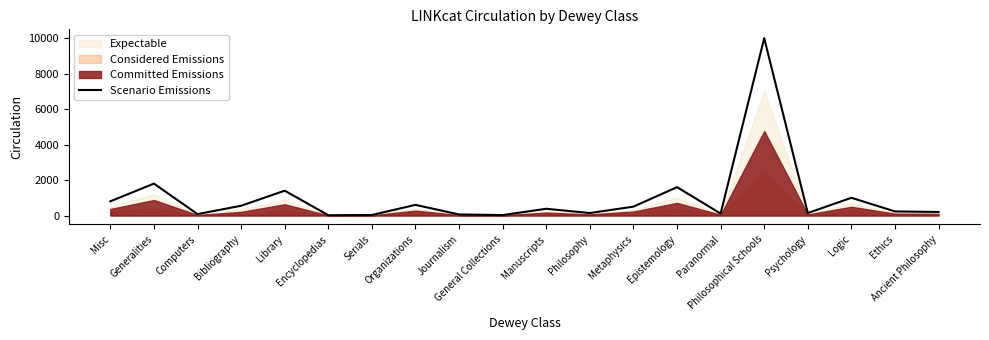

What position from the right is Logic?

3